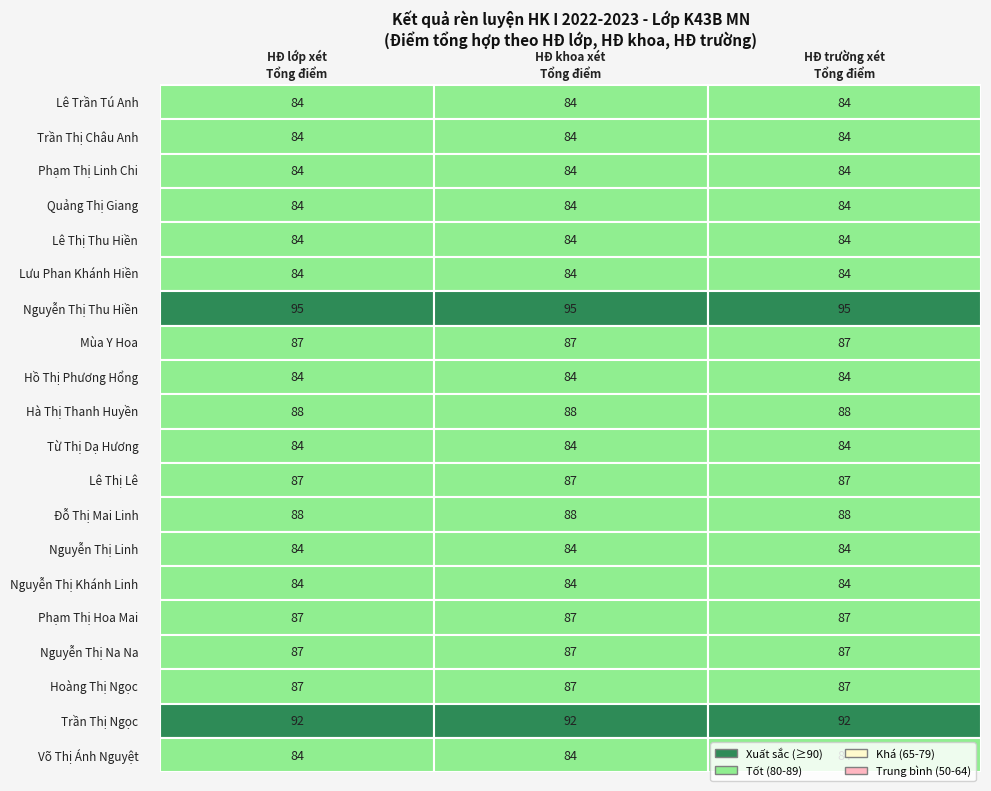

What is the sum of all Mùa Y Hoa values?

261